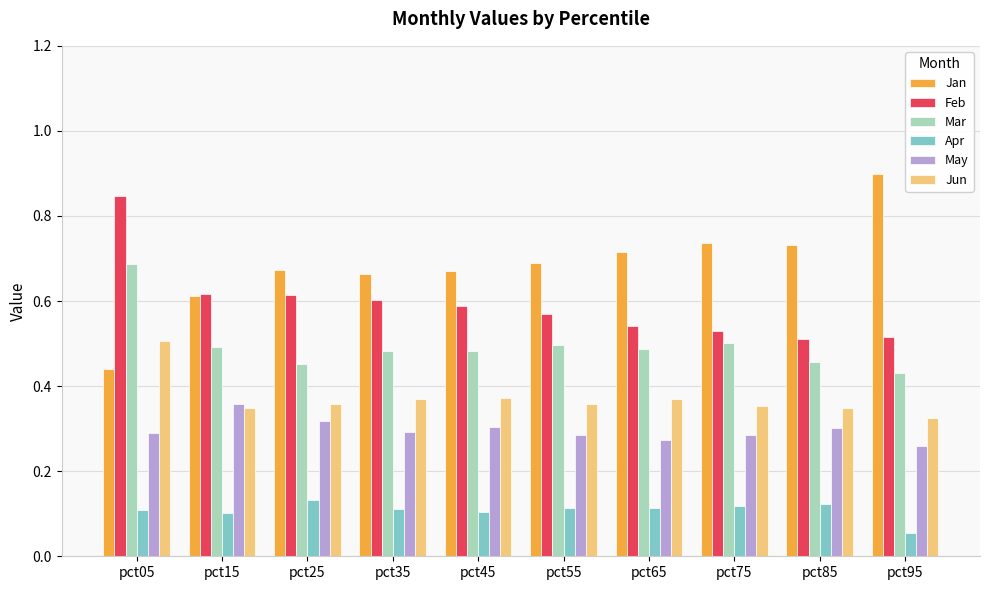

Which category has the highest value in the Feb series?

pct05